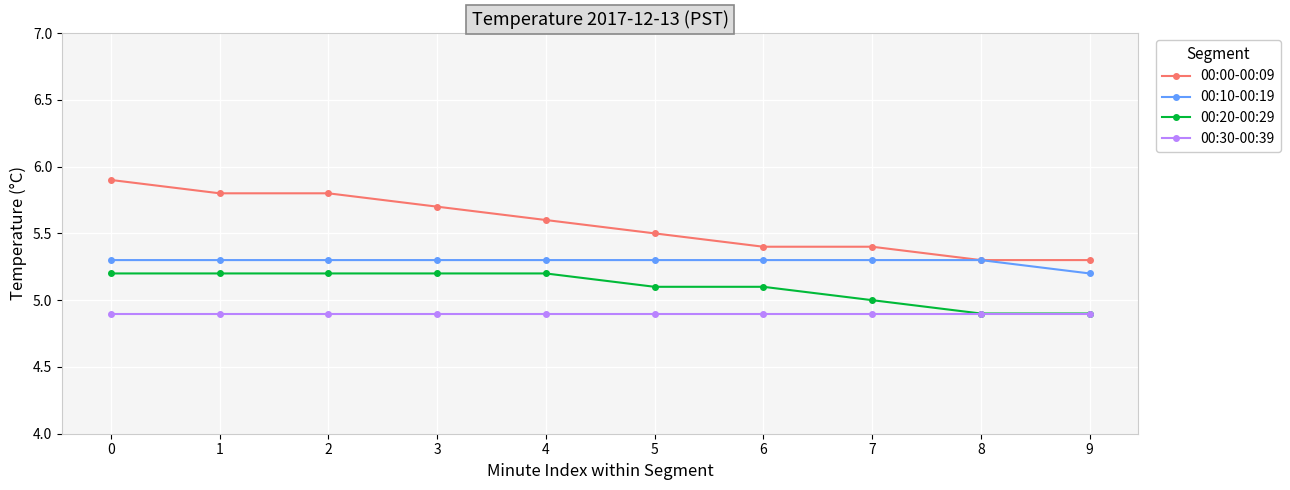

True or false: 00:10-00:19 and 00:30-00:39 cross at least once.

False